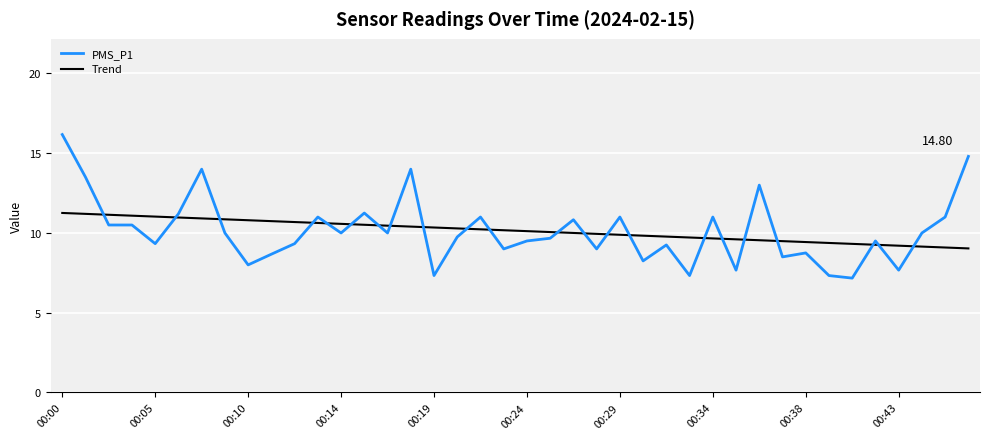

List the series in order of their peak value, lowest first.

Trend, PMS_P1